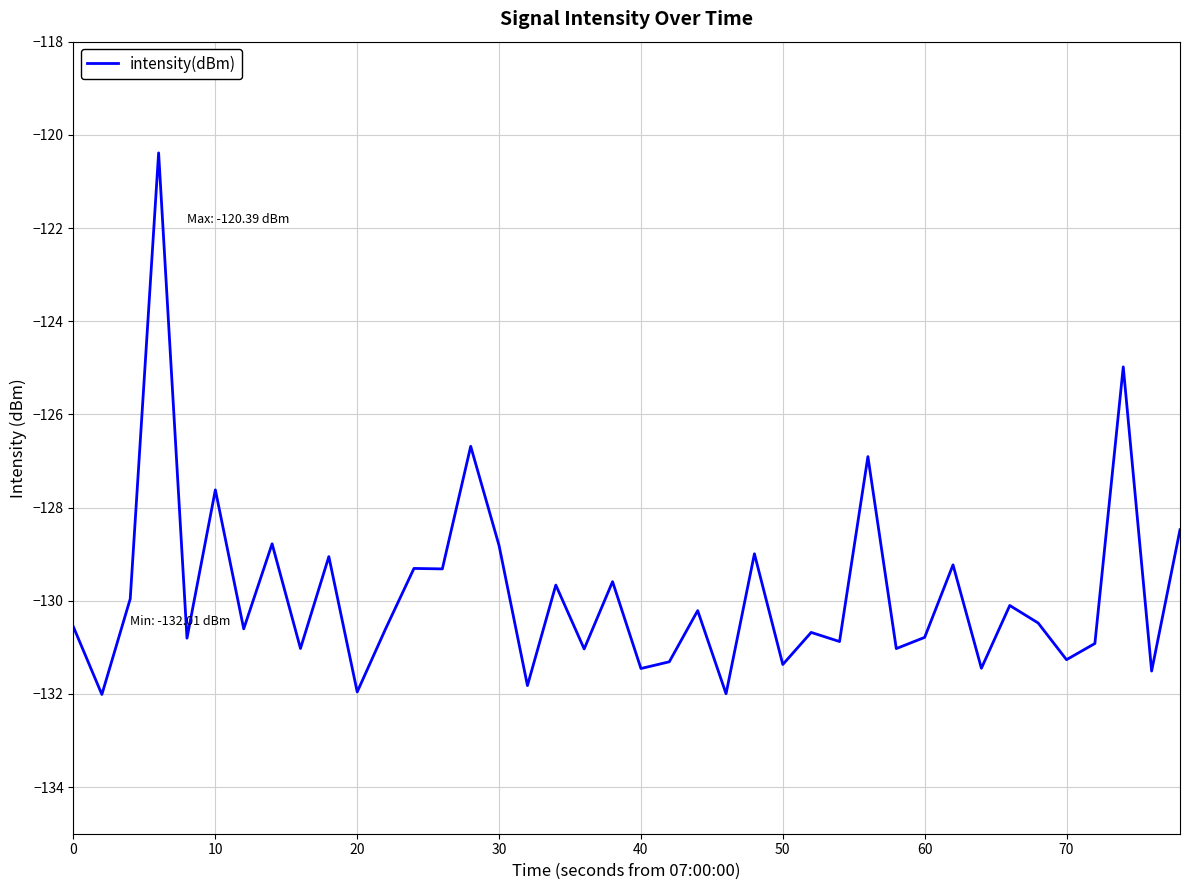

What is the greatest value displayed?

-120.4